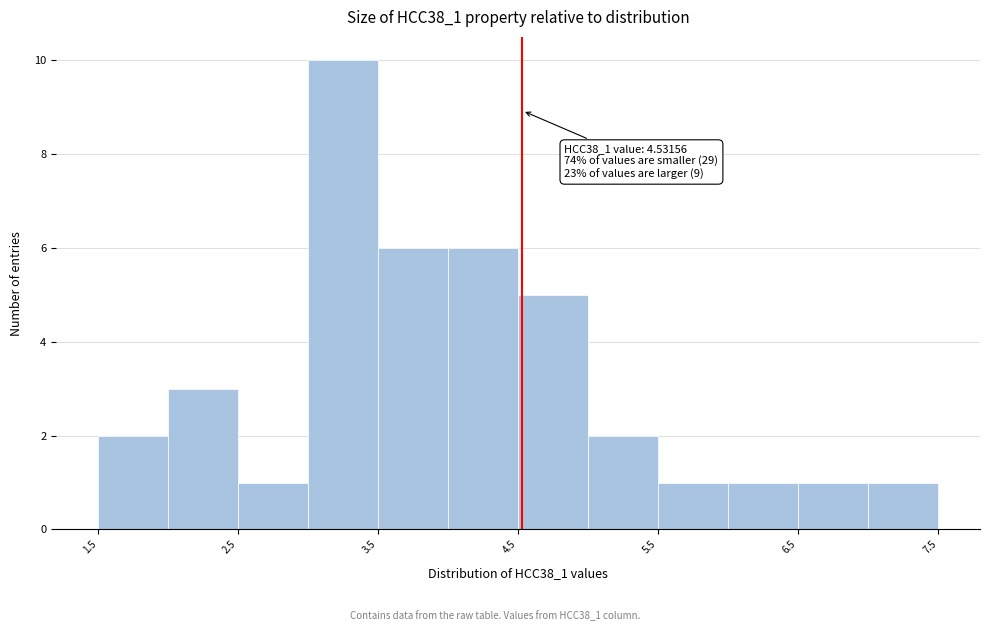

Over which range of the x-axis is the bar tallest?

3.0 to 3.5